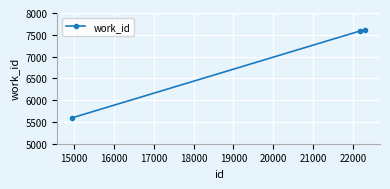

How many lines are shown in the chart?

1